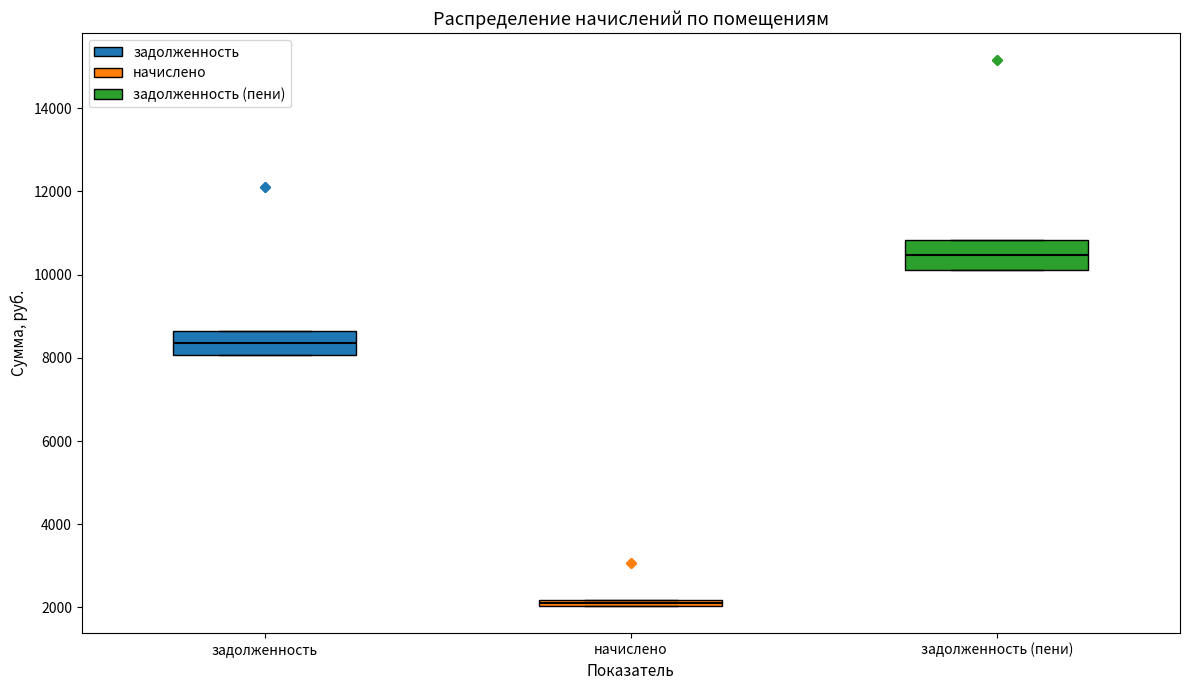

Where is the upper edge of the box for начислено on the y-axis? The values are not printed on the chart, so give them approximately, as read against the axis.

2200